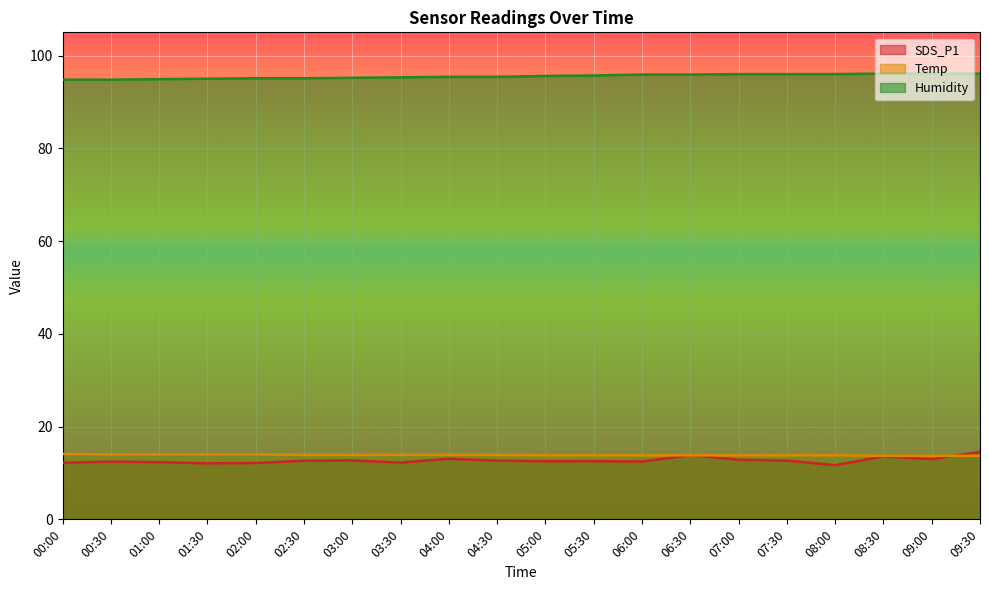

What is the approximate value of Humidity at 09:30?

96.1